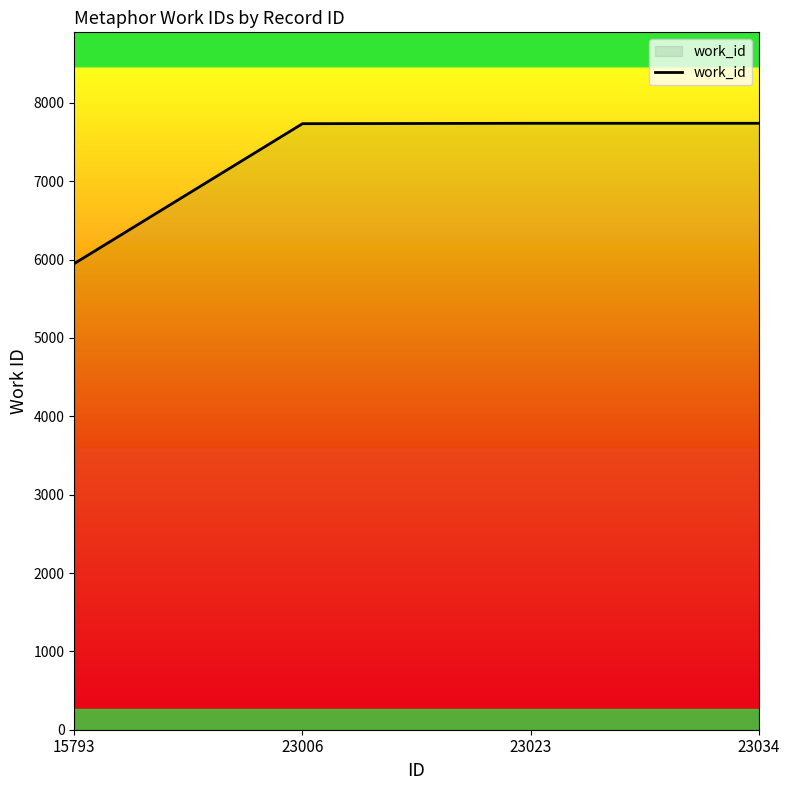

What is the difference between the maximum and minimum values?

1790